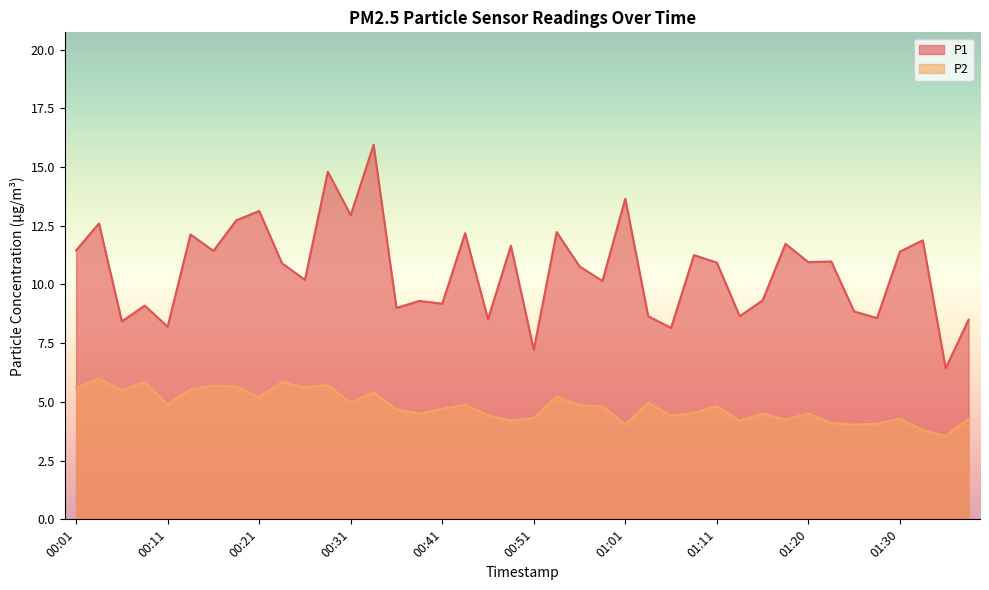

The P2 series shows 9.6 at 00:01. True or false?

False